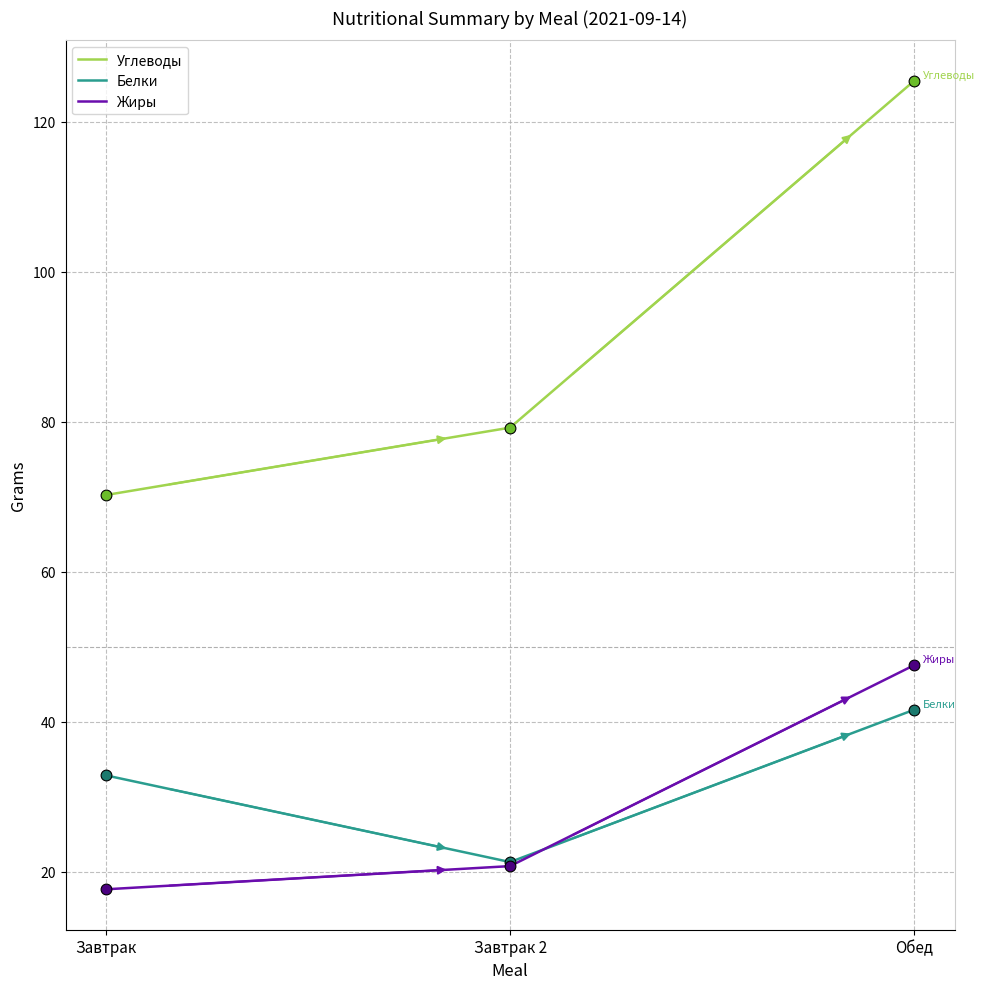

Is the value of Жиры at Завтрак greater than the value of Белки at Обед?

No